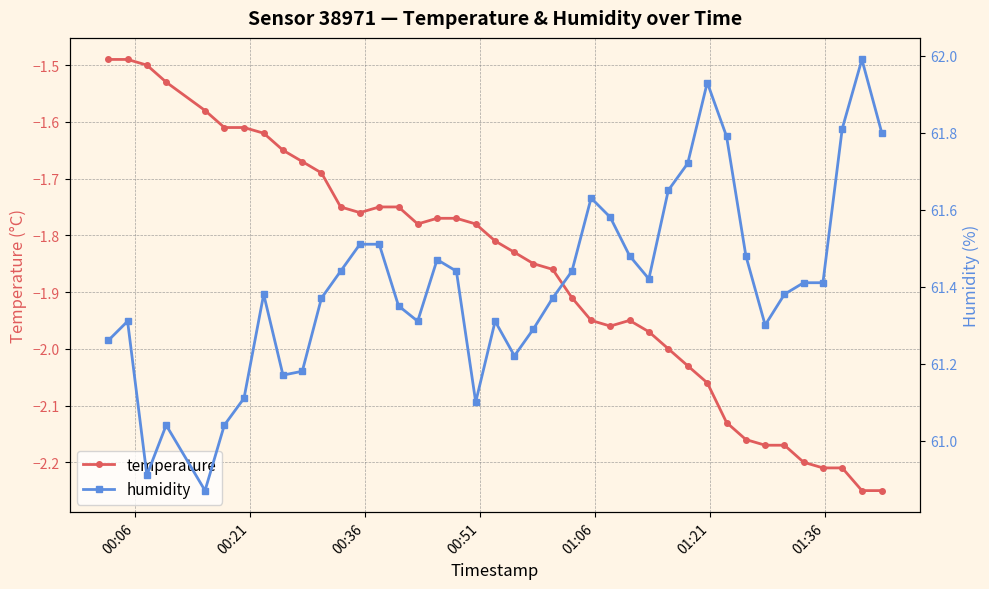

The temperature series shows -3.1 at 19. True or false?

False